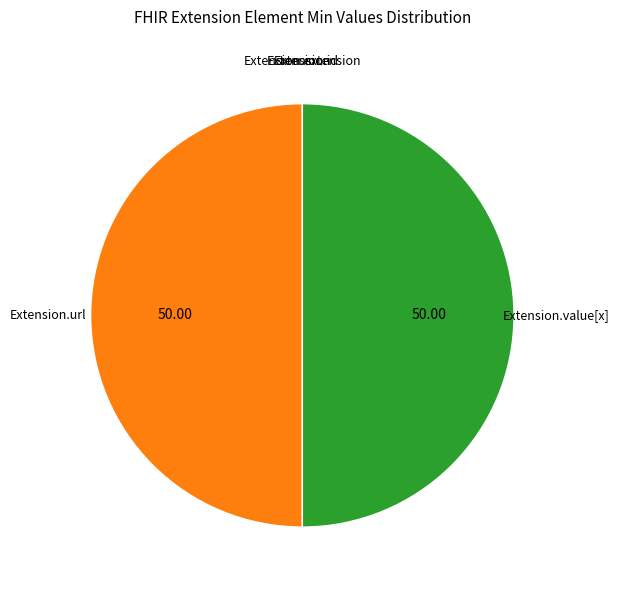

Is the sum of Extension and Extension.value[x] greater than half?

No